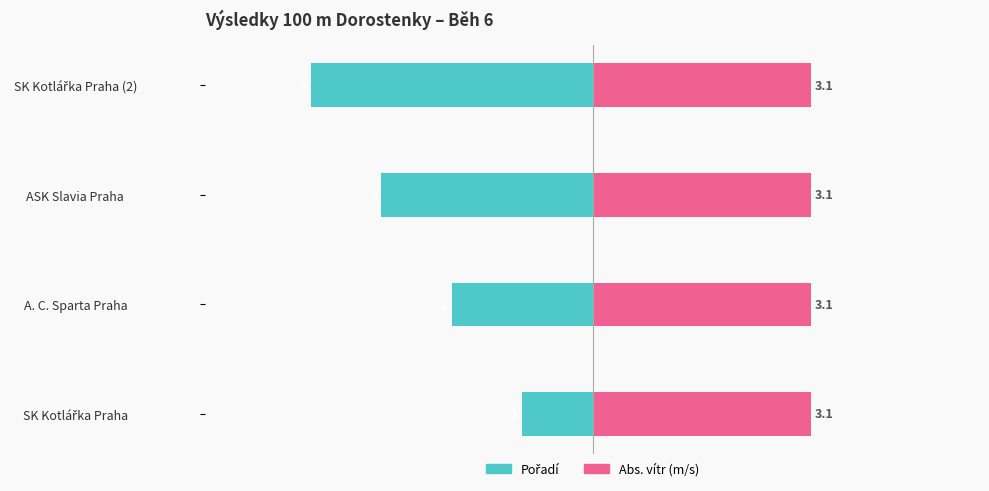

List the series in order of their overall mean, lowest first.

Pořadí, Vítr (abs)